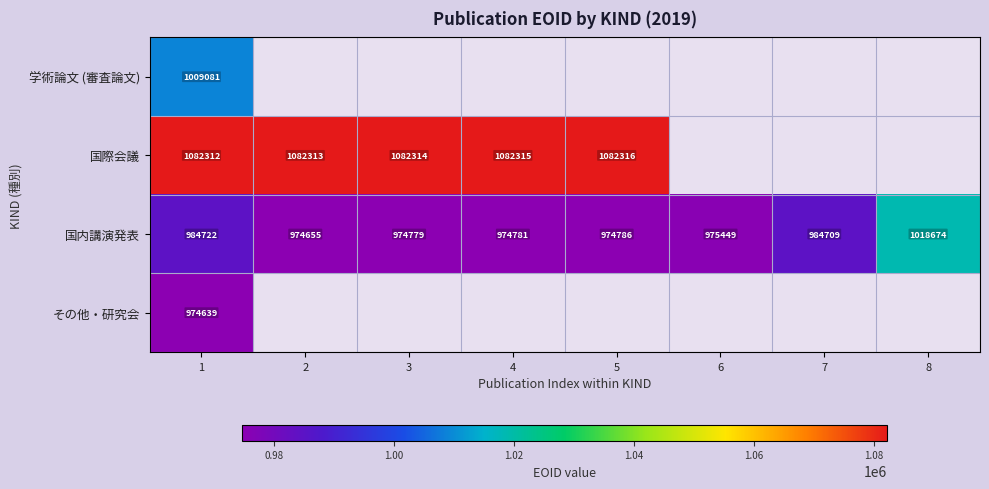

The 国際会議 series shows 1082313 at 2. True or false?

True